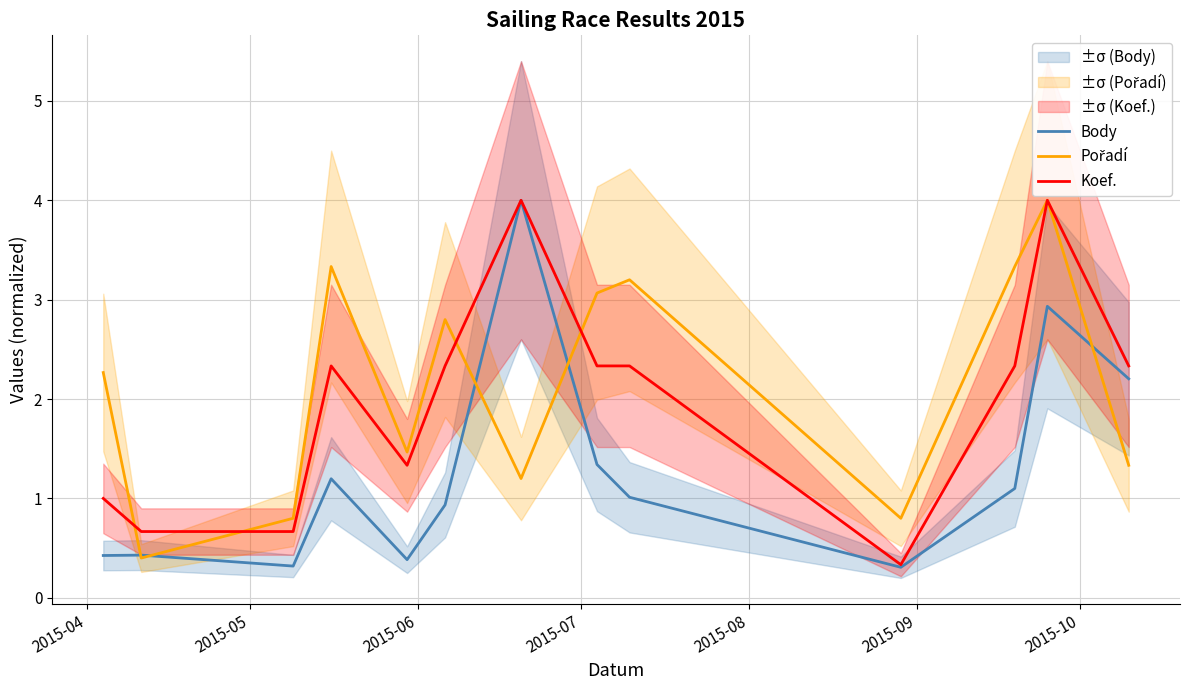

What is the minimum value for Koef.?

0.3